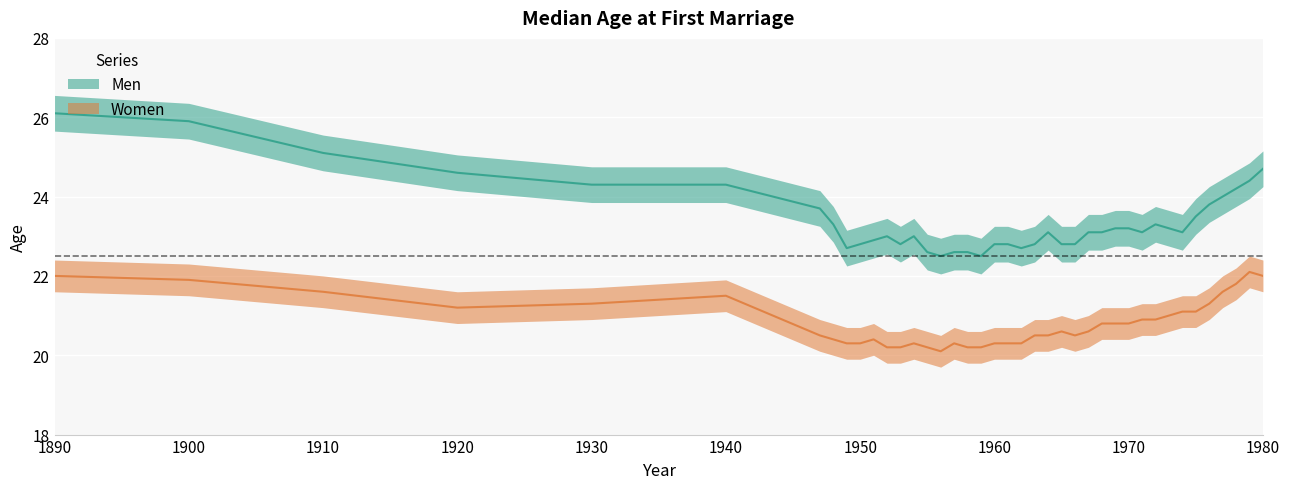

True or false: Men and Women cross at least once.

False